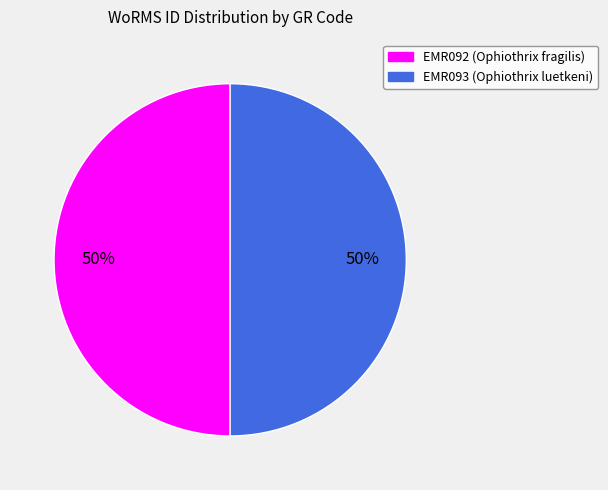

The EMR093 slice represents 50% of the pie. True or false?

True